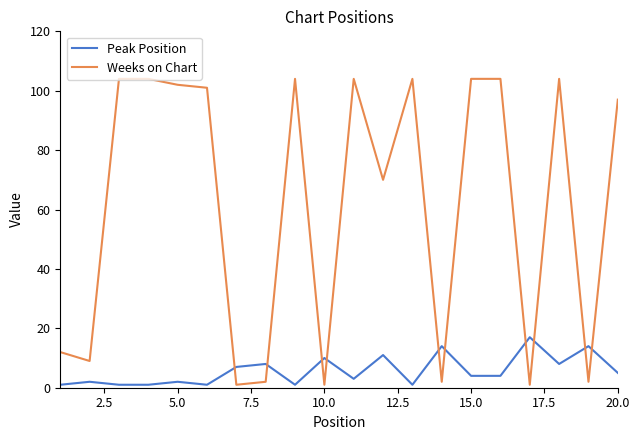

What is the difference between the maximum and minimum values in the Weeks on Chart series?

103